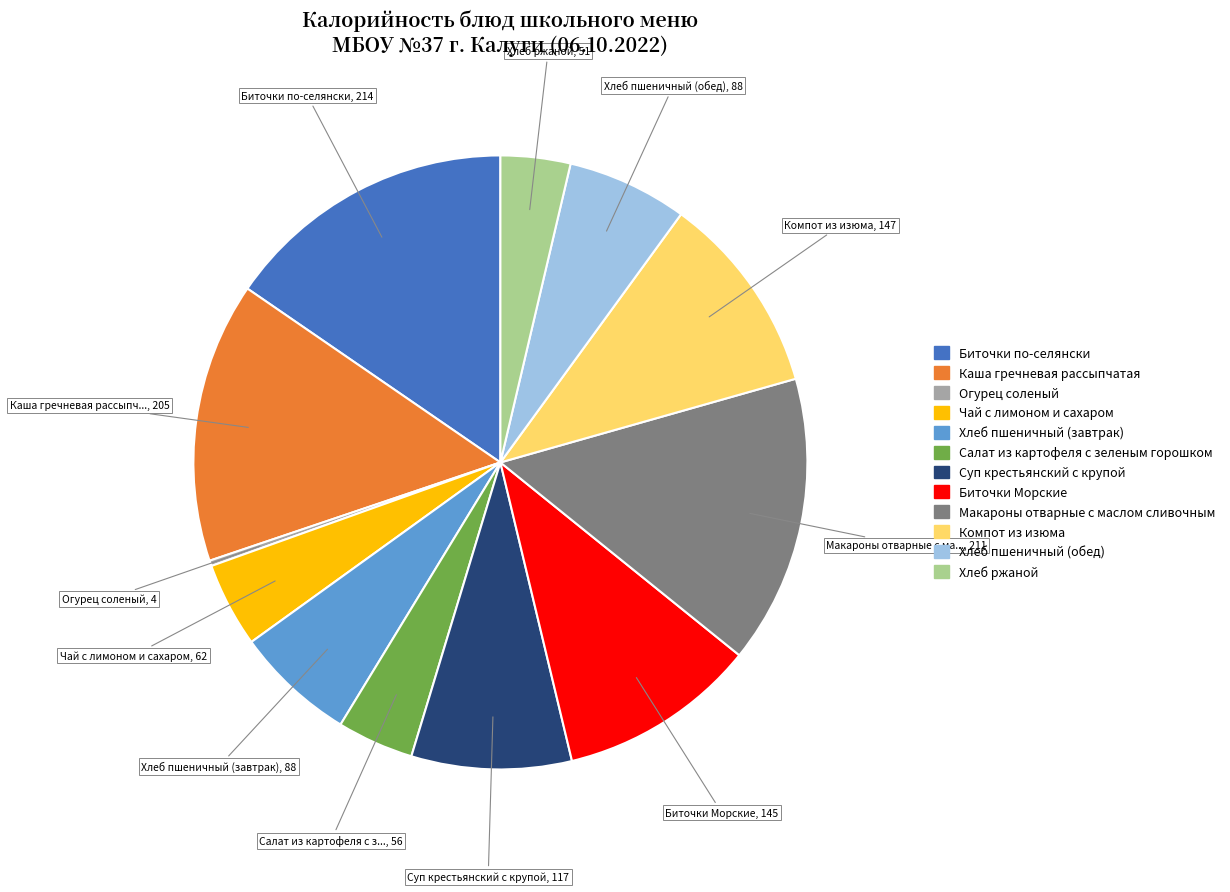

Between Хлеб пшеничный (обед) and Огурец соленый, which is larger?

Хлеб пшеничный (обед)